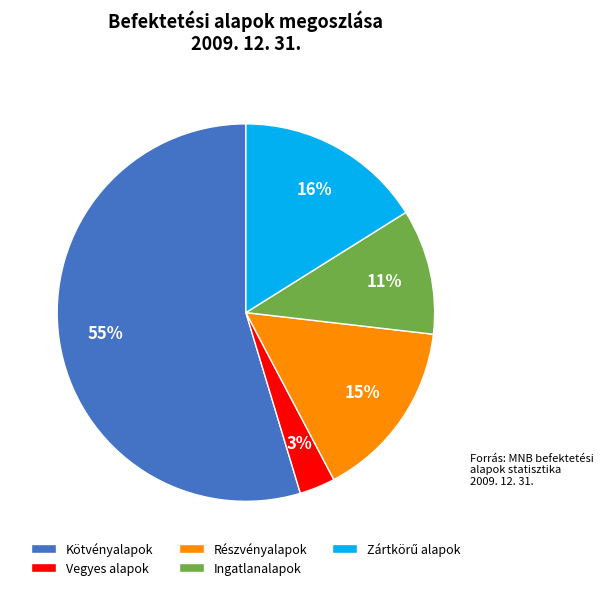

What percentage is the Vegyes alapok slice, to the nearest percent?

3%